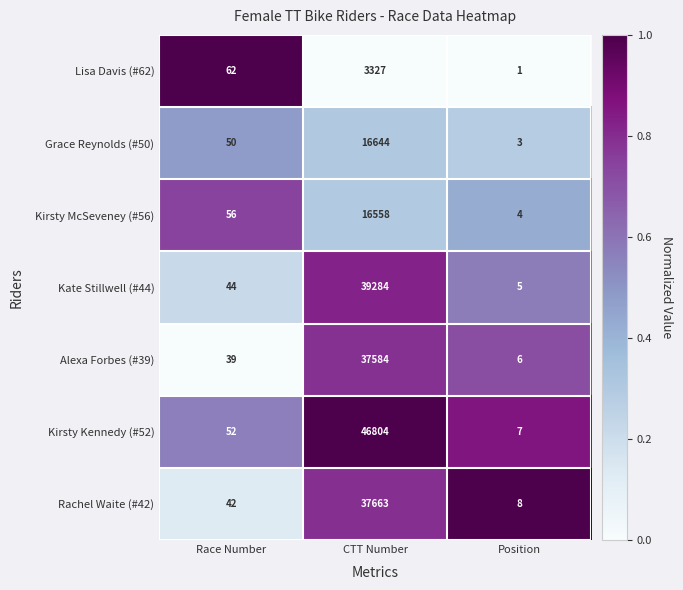

At which category does the chart reach its peak across all series?

CTT Number